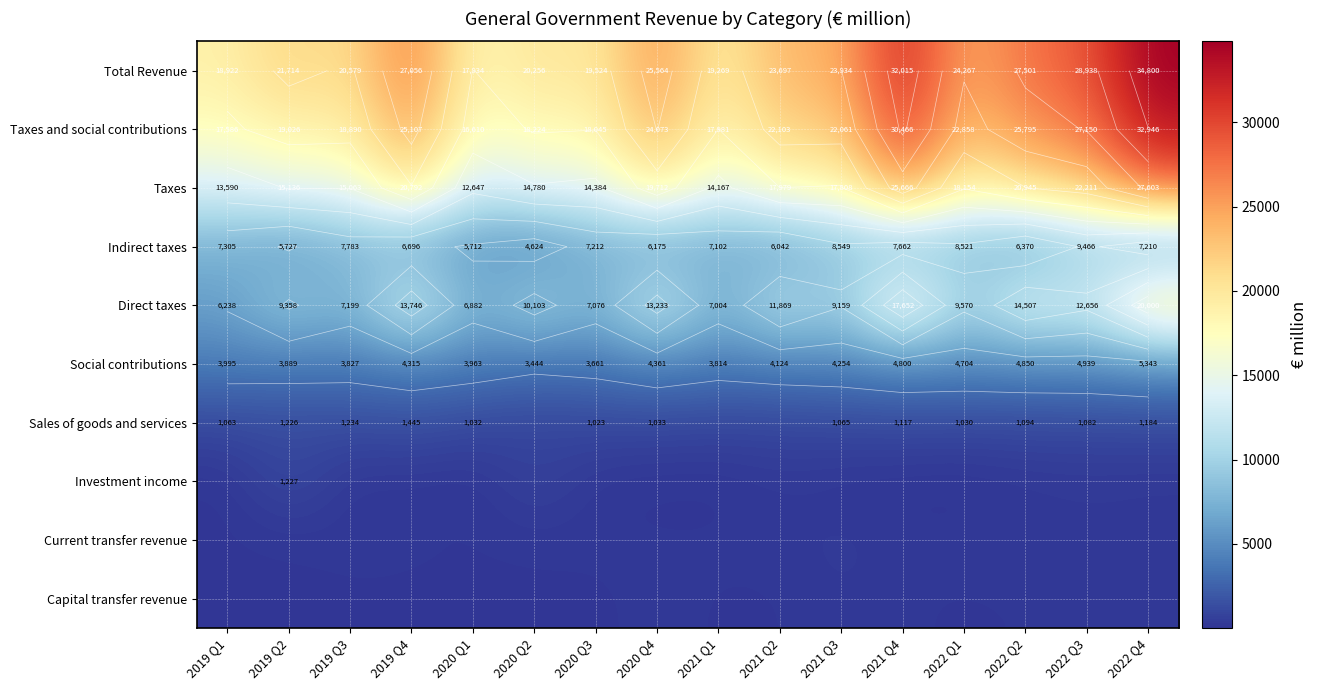

At how many categories does at least one series exceed 4315?

16